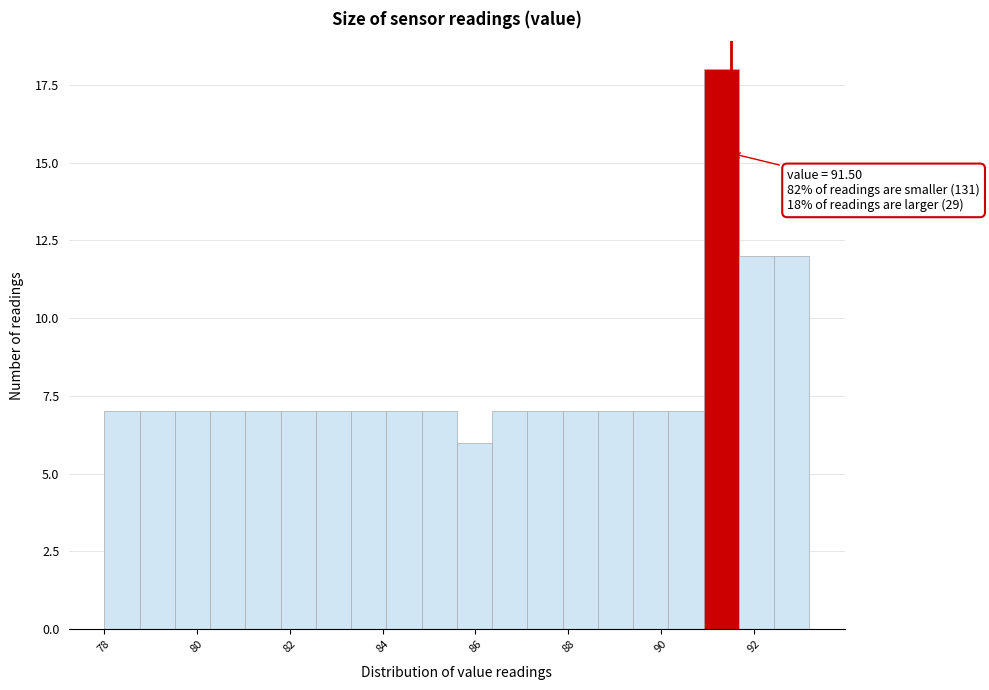

Around what value on the x-axis is the tallest bar? Give the approximate position of its centre, as read against the axis.

91.2